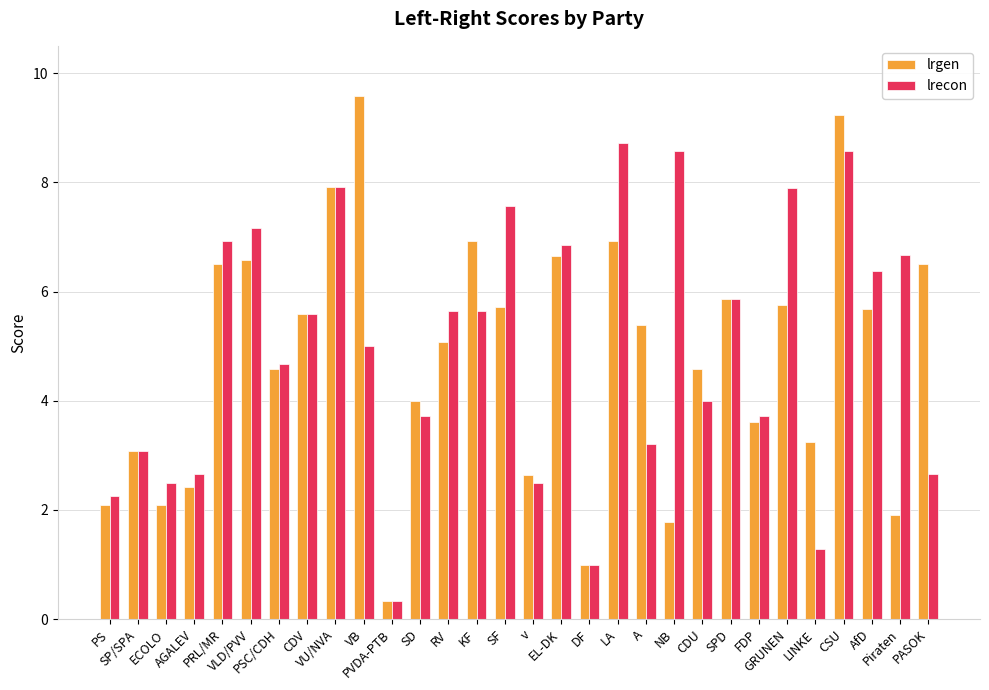

What are all the series names shown in the legend?

lrgen, lrecon